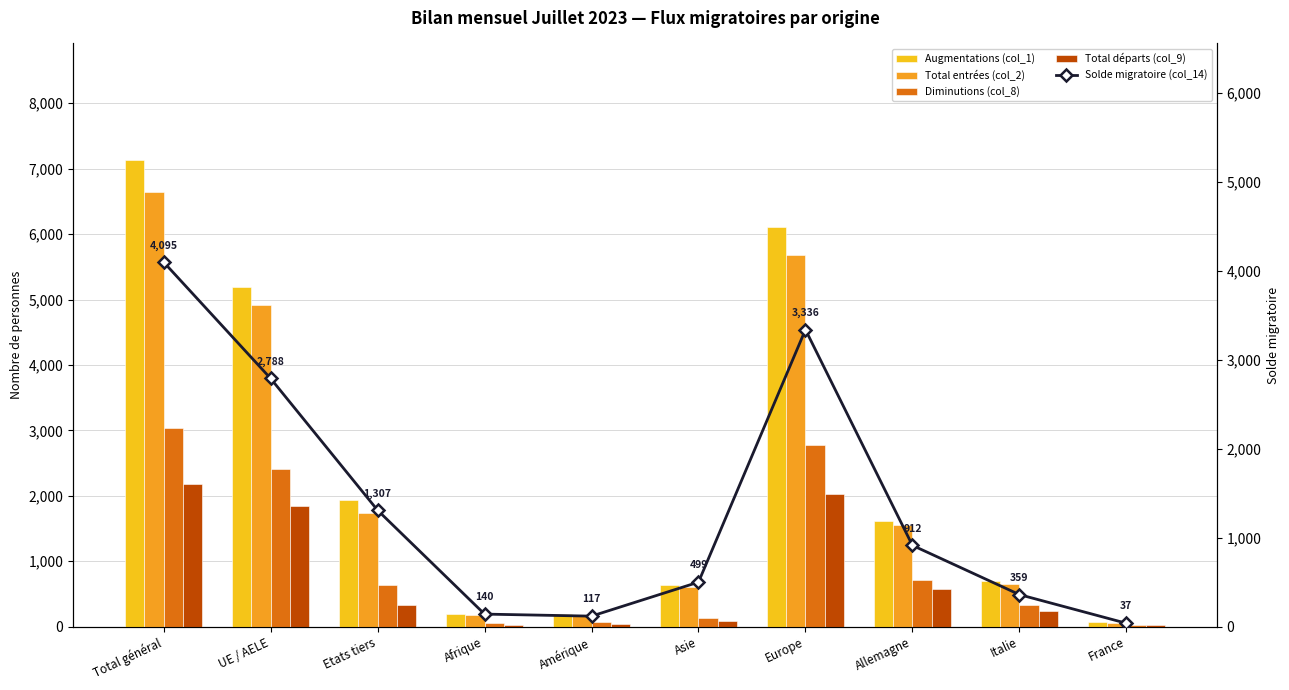

Is the value of Total entrées (col_2) at Europe greater than the value of Augmentations (col_1) at Asie?

Yes